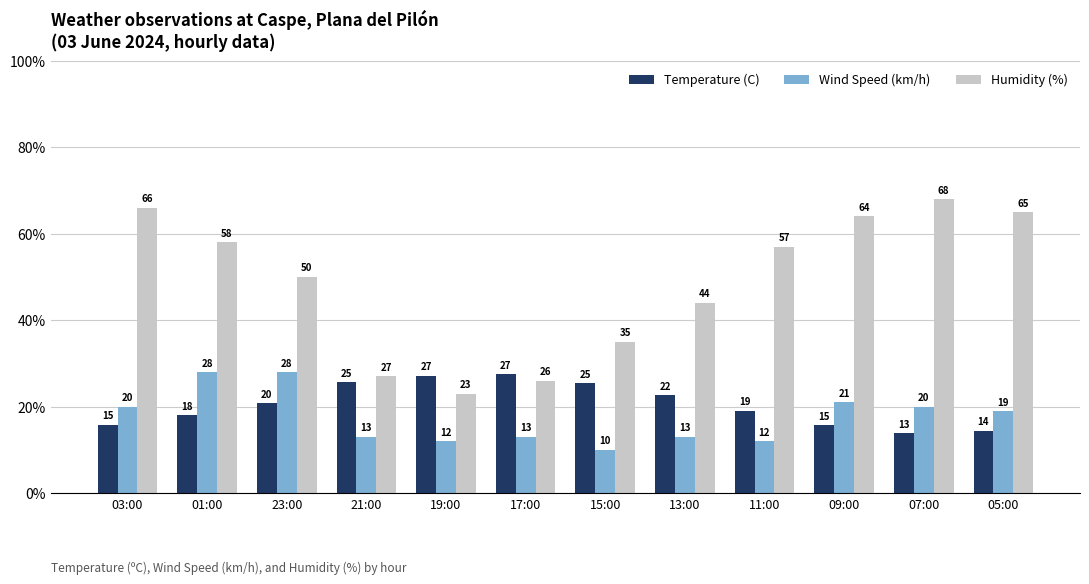

Which label corresponds to the smallest value in the chart?

15:00